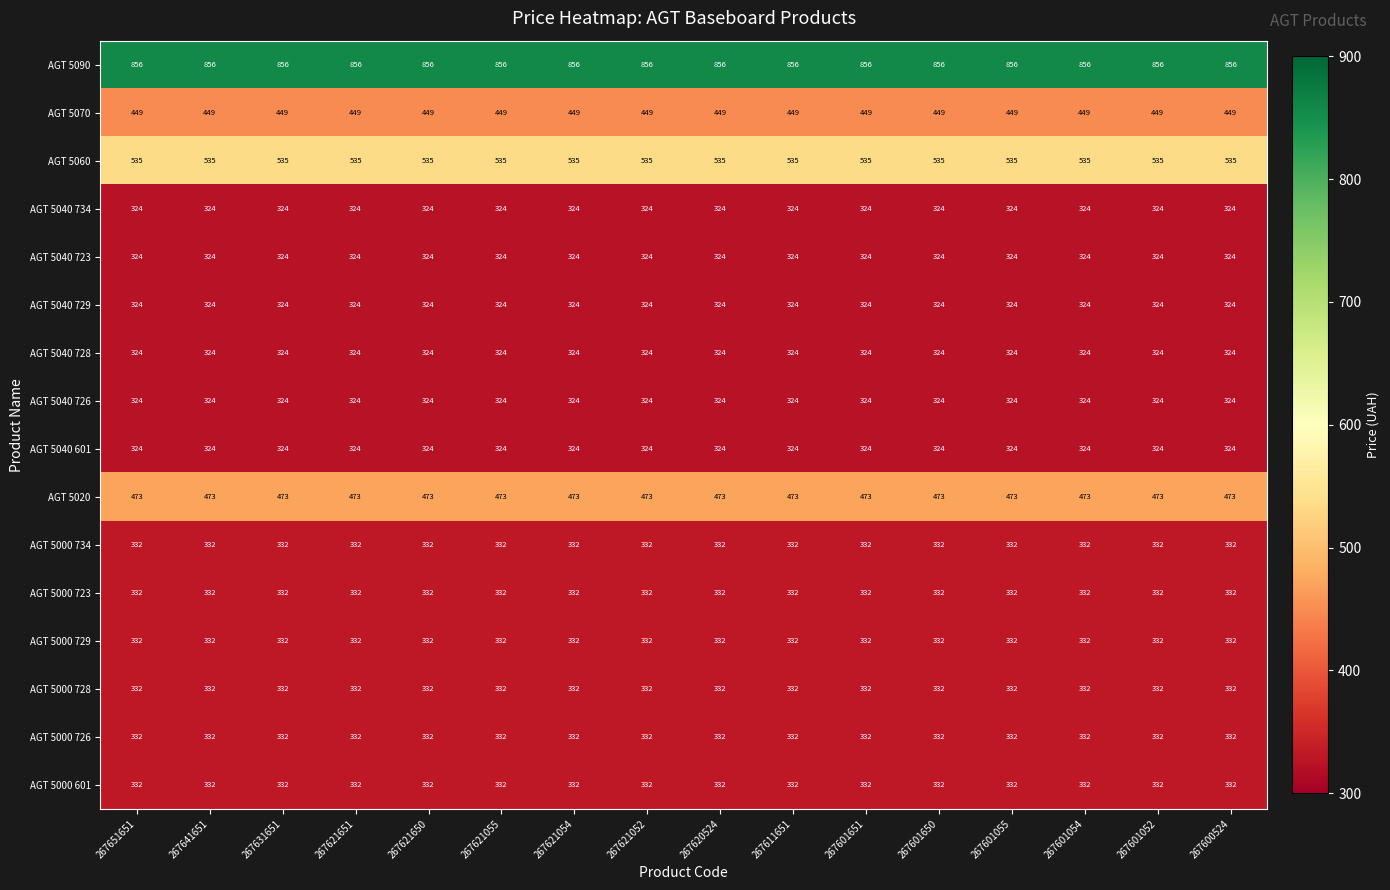

What is the total value across all series at 267641651?

6249